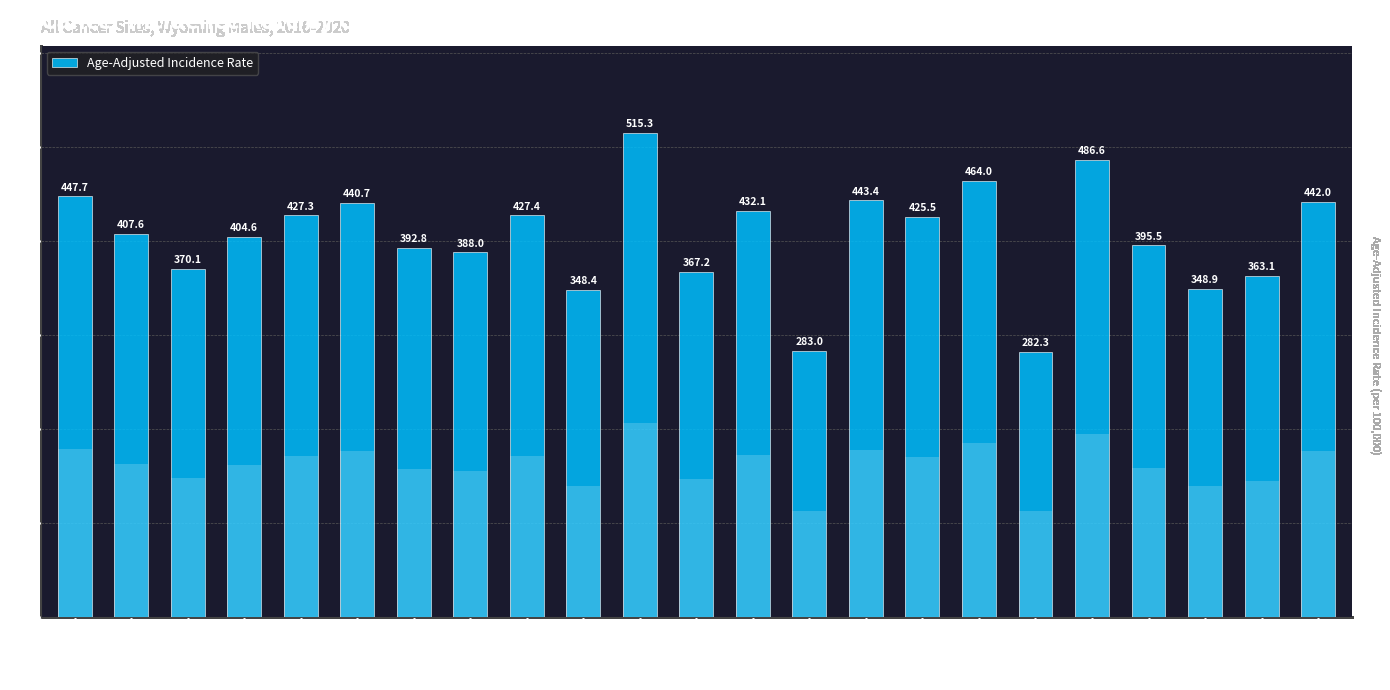

What position from the left is Carbon?

4